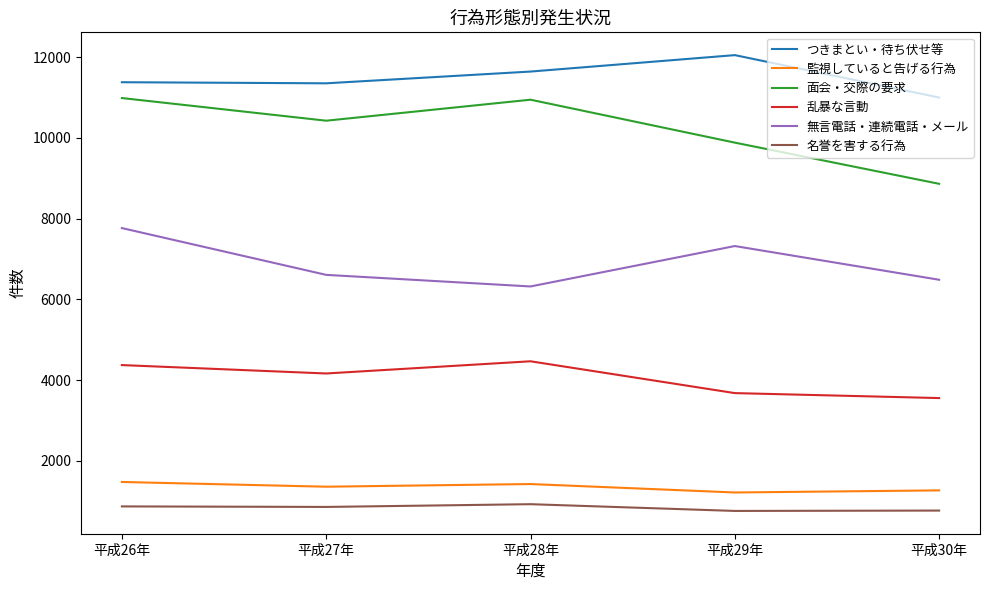

What is the total value across all series at 平成29年?

34916